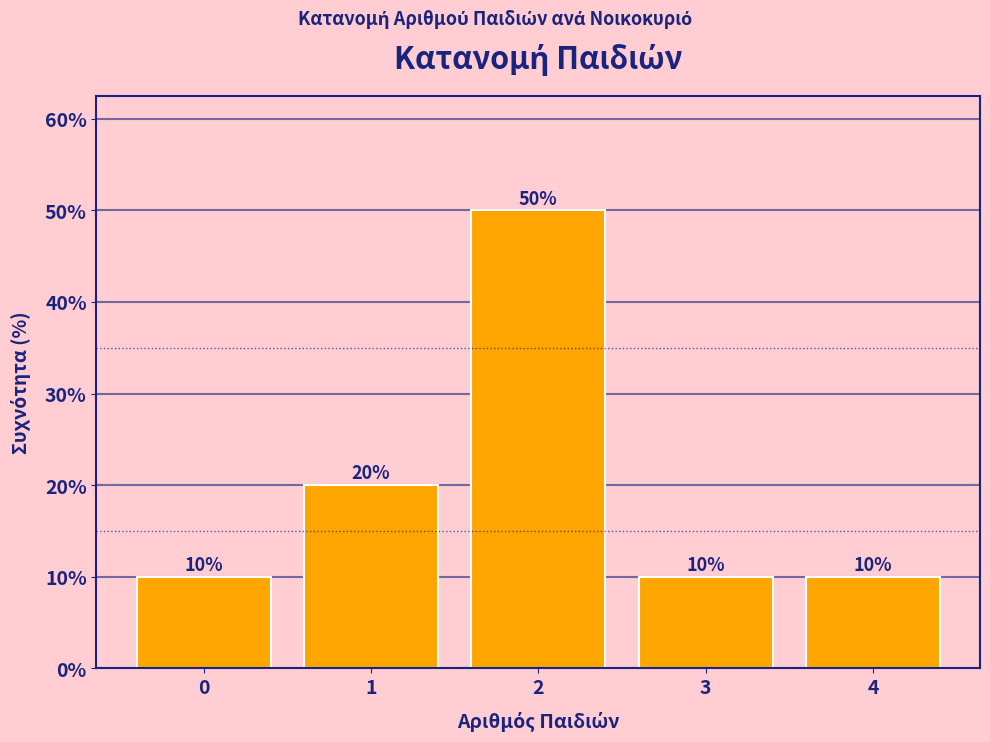

Reading right to left, extract all data points from this chart.

10	10	50	20	10